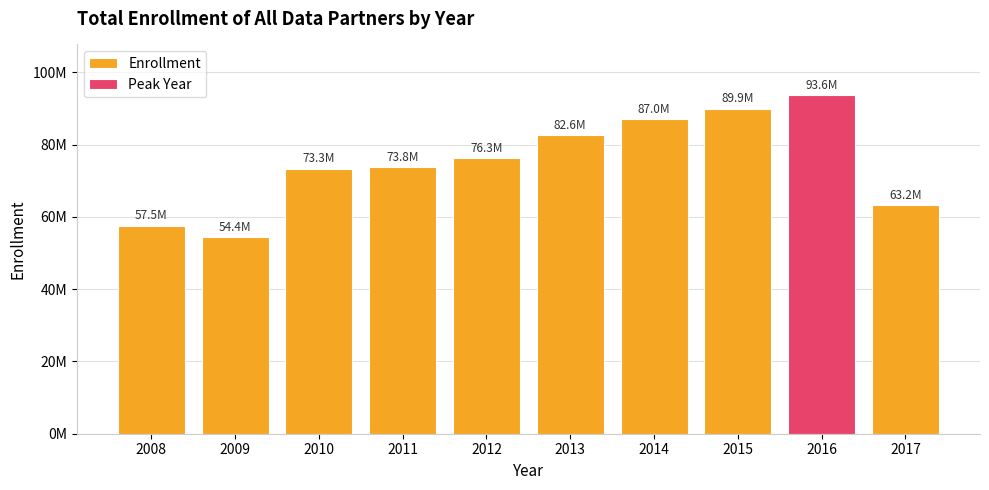

How many bars are there in total?

10